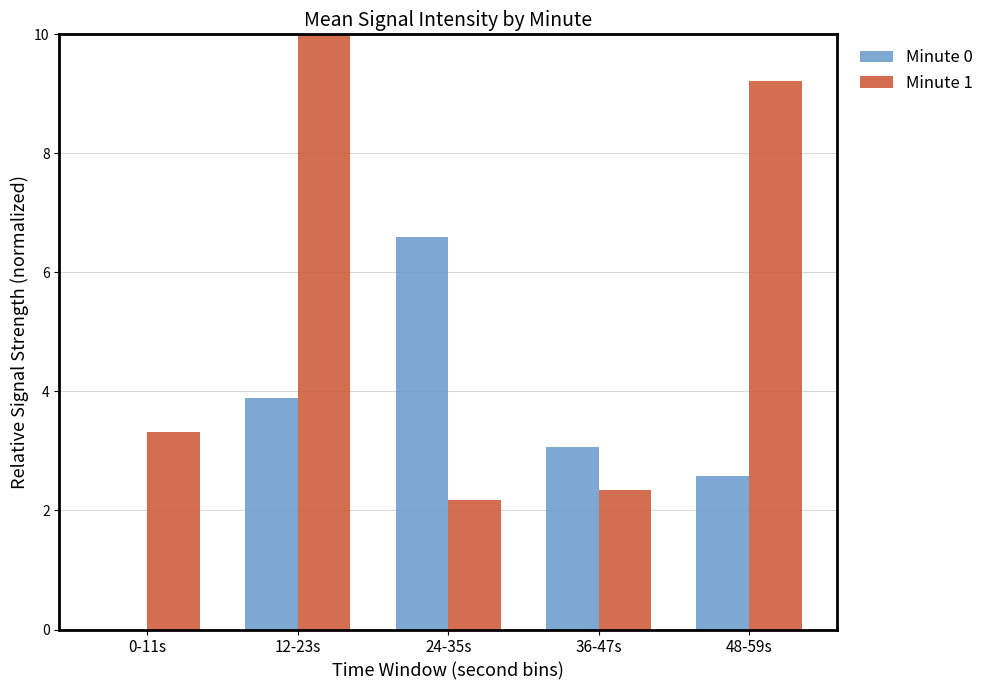

Which series changed the most between 24-35s and 36-47s?

Minute 0